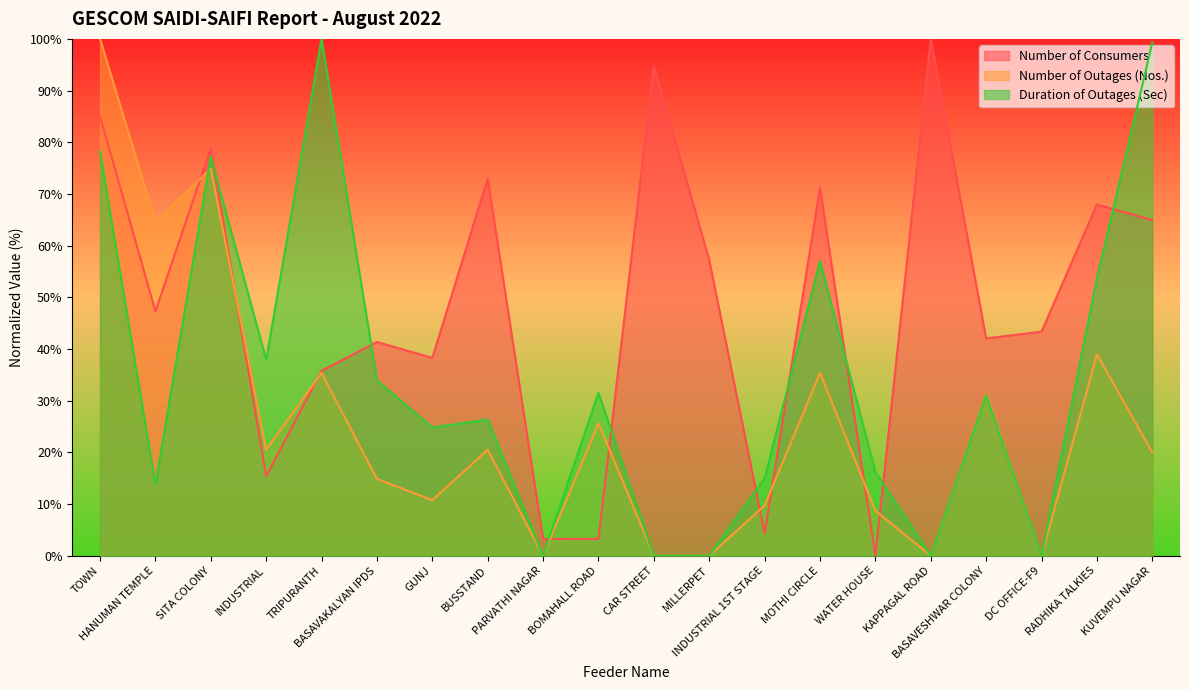

Which series has the largest total across all categories?

Number of Consumers